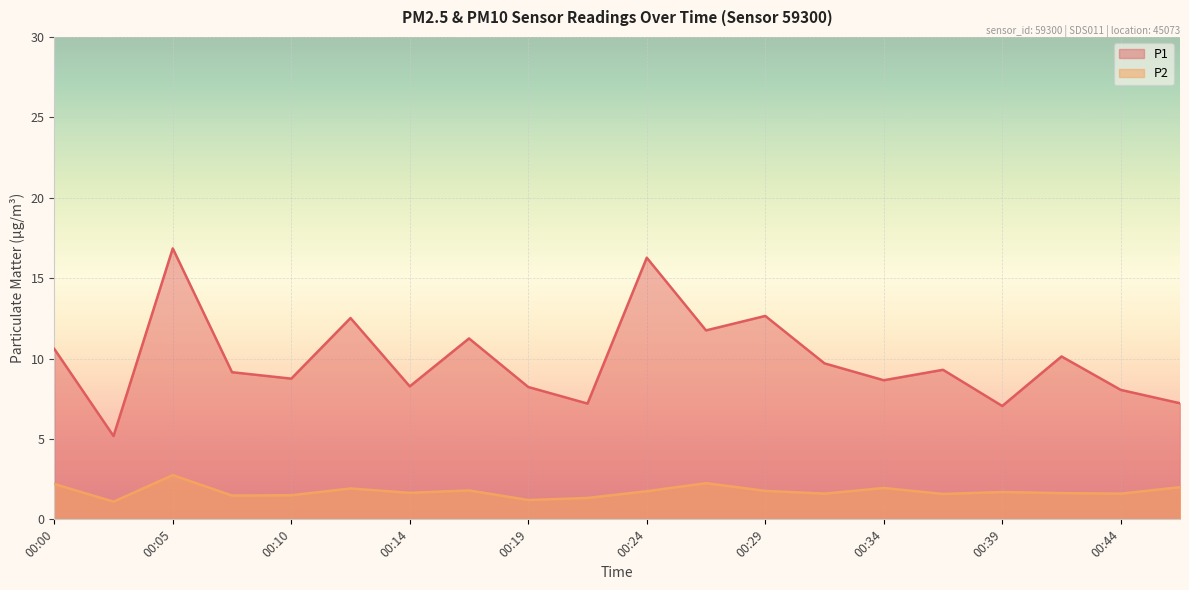

How many lines are shown in the chart?

2